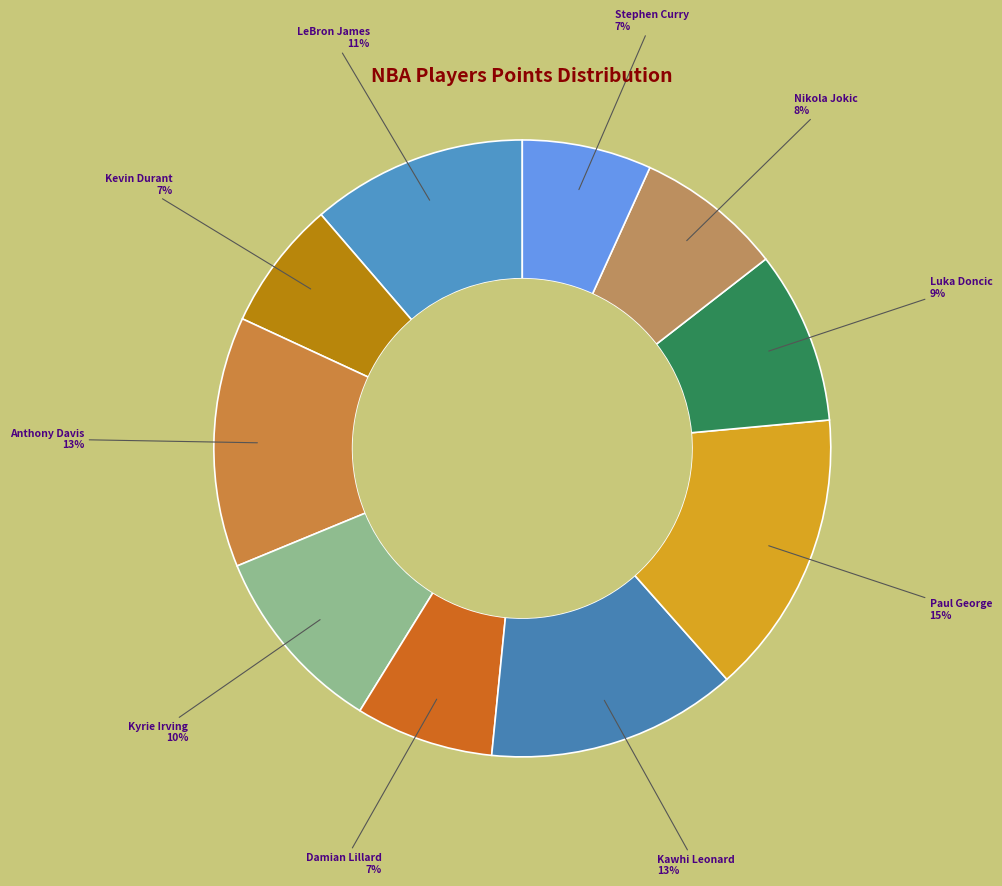

Combined, do Kyrie Irving and Damian Lillard account for over 50%?

No